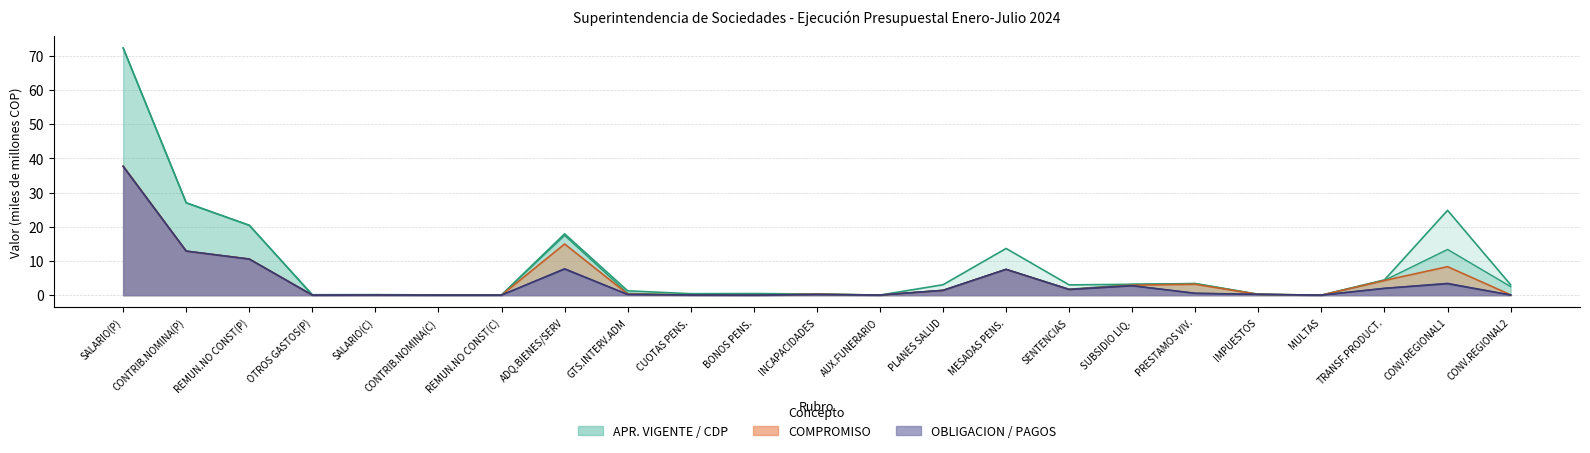

True or false: PAGOS and OBLIGACION intersect in this chart.

False